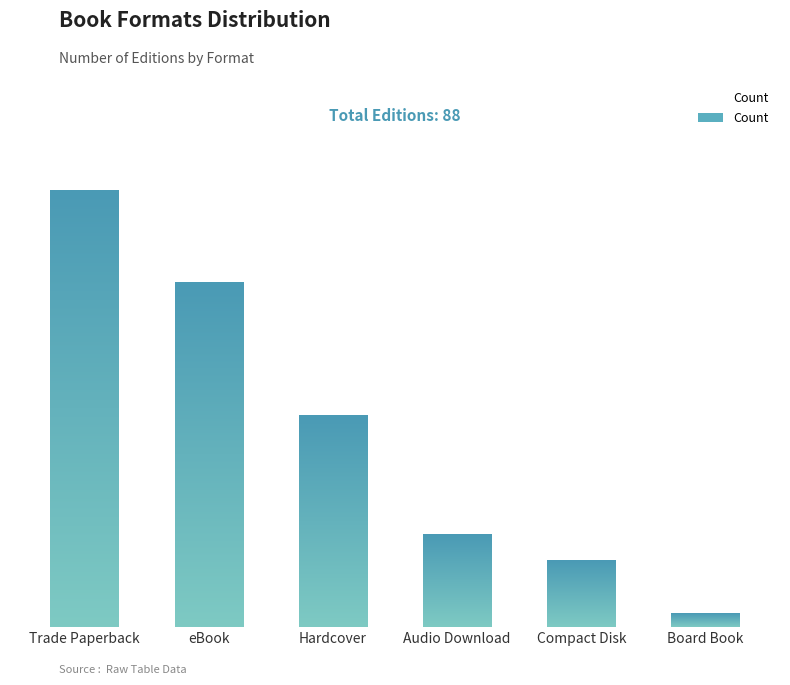

How many data points does each series have?

6